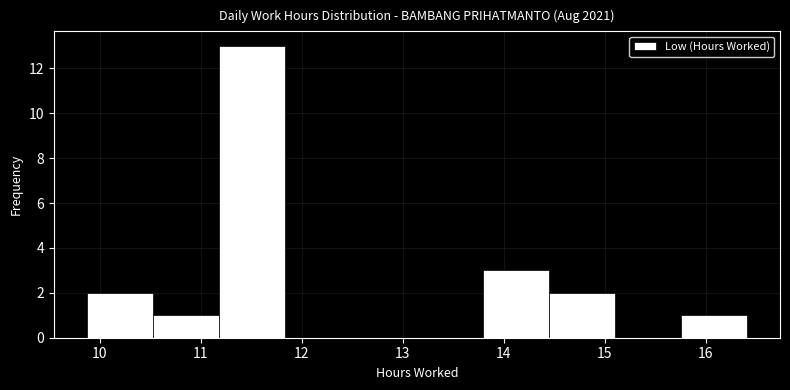

Reading left to right, list every bar in this chart as the range it spans on the x-axis followed by its height. Neither the bar edges nor the heights are printed on the chart, so give them approximately, as read against the axes.

9.9 to 10.5: 2
10.5 to 11.2: 1
11.2 to 11.8: 13
11.8 to 12.5: 0
12.5 to 13.1: 0
13.1 to 13.8: 0
13.8 to 14.4: 3
14.4 to 15.1: 2
15.1 to 15.8: 0
15.8 to 16.4: 1